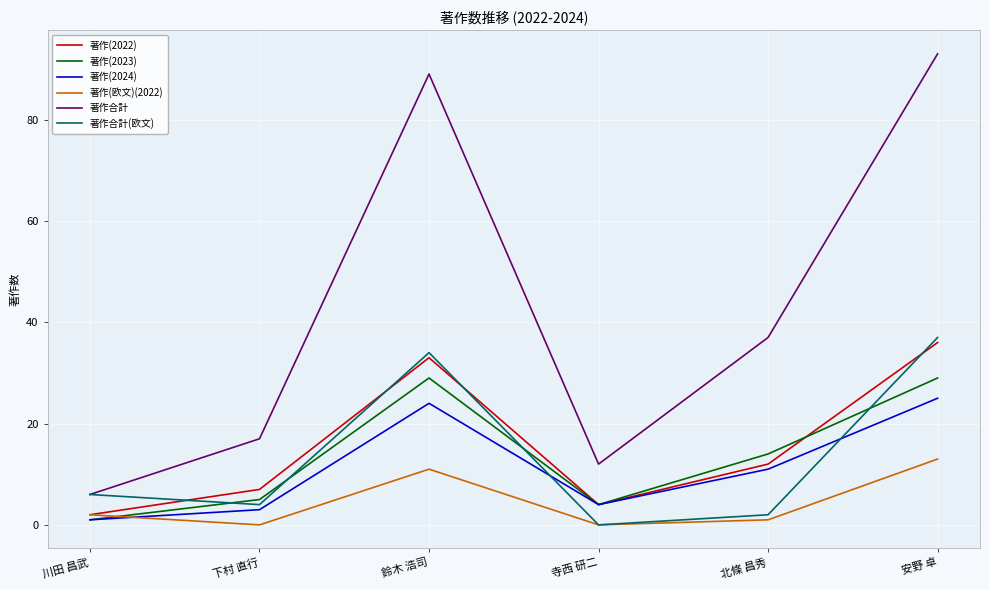

Reading right to left, transcribe all the data shown in this chart.

著作(2022): 安野 卓=36	北條 昌秀=12	寺西 研二=4	鈴木 浩司=33	下村 直行=7	川田 昌武=2
著作(2023): 安野 卓=29	北條 昌秀=14	寺西 研二=4	鈴木 浩司=29	下村 直行=5	川田 昌武=1
著作(2024): 安野 卓=25	北條 昌秀=11	寺西 研二=4	鈴木 浩司=24	下村 直行=3	川田 昌武=1
著作(欧文)(2022): 安野 卓=13	北條 昌秀=1	寺西 研二=0	鈴木 浩司=11	下村 直行=0	川田 昌武=2
著作合計: 安野 卓=93	北條 昌秀=37	寺西 研二=12	鈴木 浩司=89	下村 直行=17	川田 昌武=6
著作合計(欧文): 安野 卓=37	北條 昌秀=2	寺西 研二=0	鈴木 浩司=34	下村 直行=4	川田 昌武=6